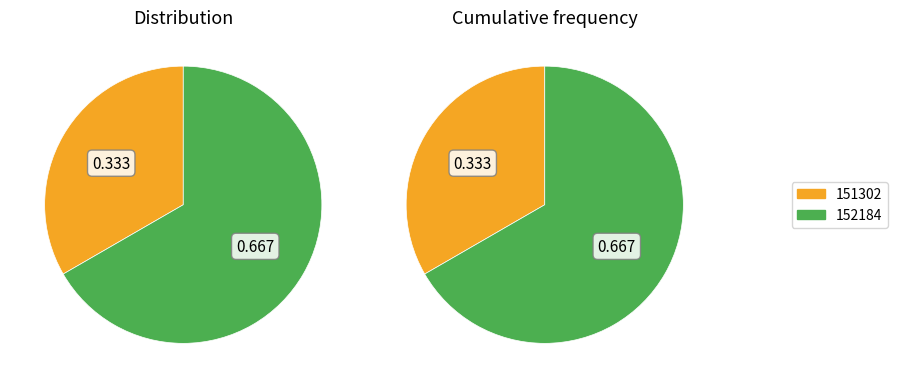

Do 152184 and 151302 together represent more than half of the pie?

Yes